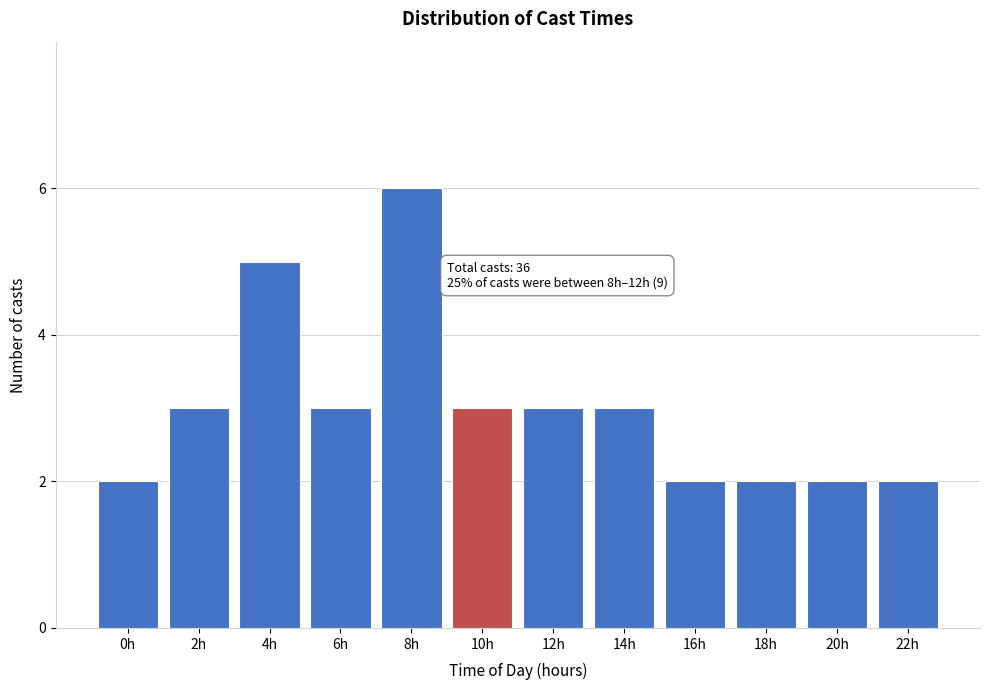

Reading left to right, list all the values displayed in this chart.

0h=2	2h=3	4h=5	6h=3	8h=6	10h=3	12h=3	14h=3	16h=2	18h=2	20h=2	22h=2